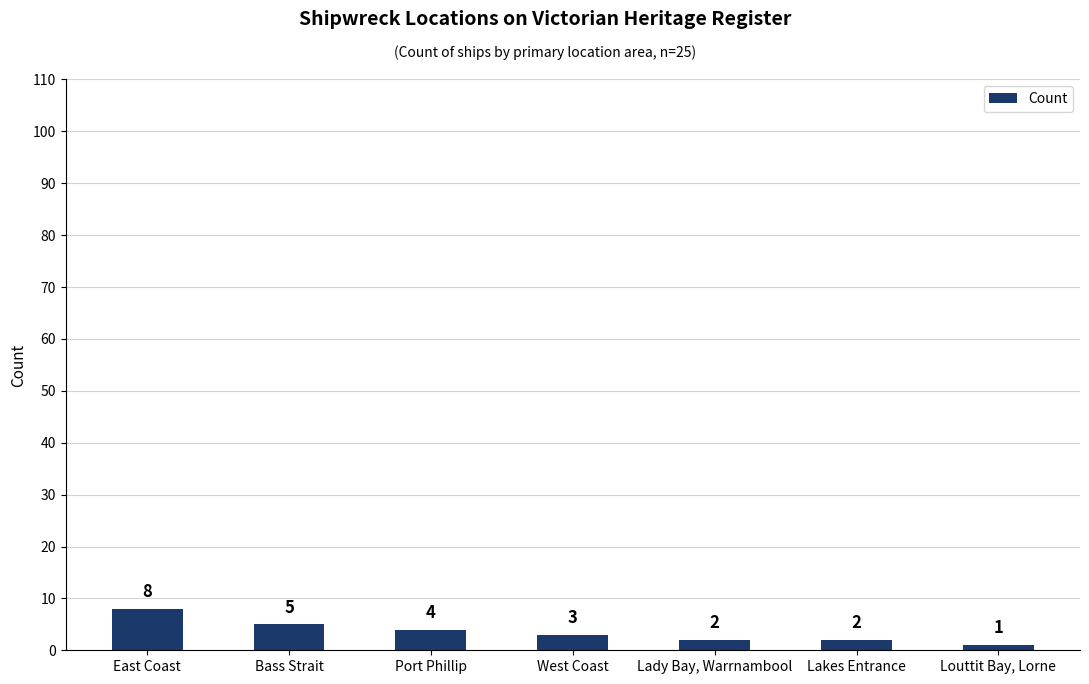

Reading left to right, extract all data points from this chart.

8	5	4	3	2	2	1